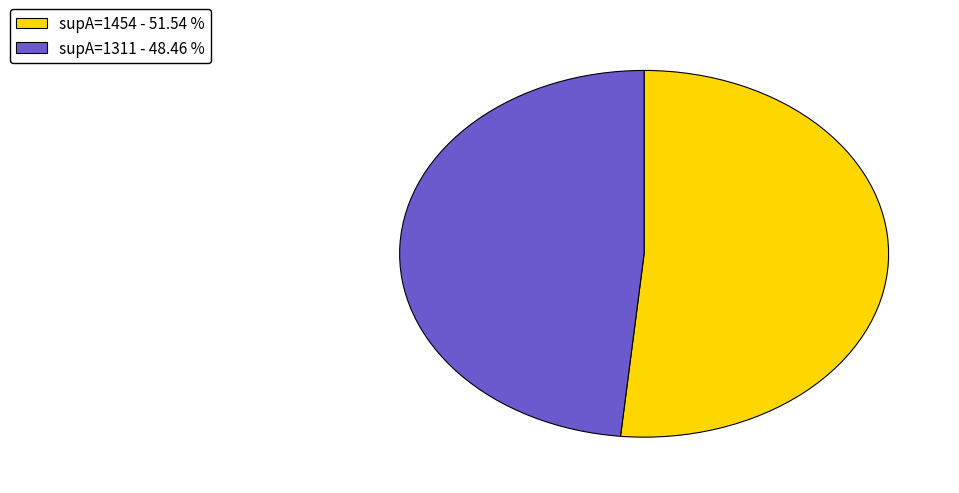

Rank the categories by value from highest to lowest.

supA=1454, supA=1311